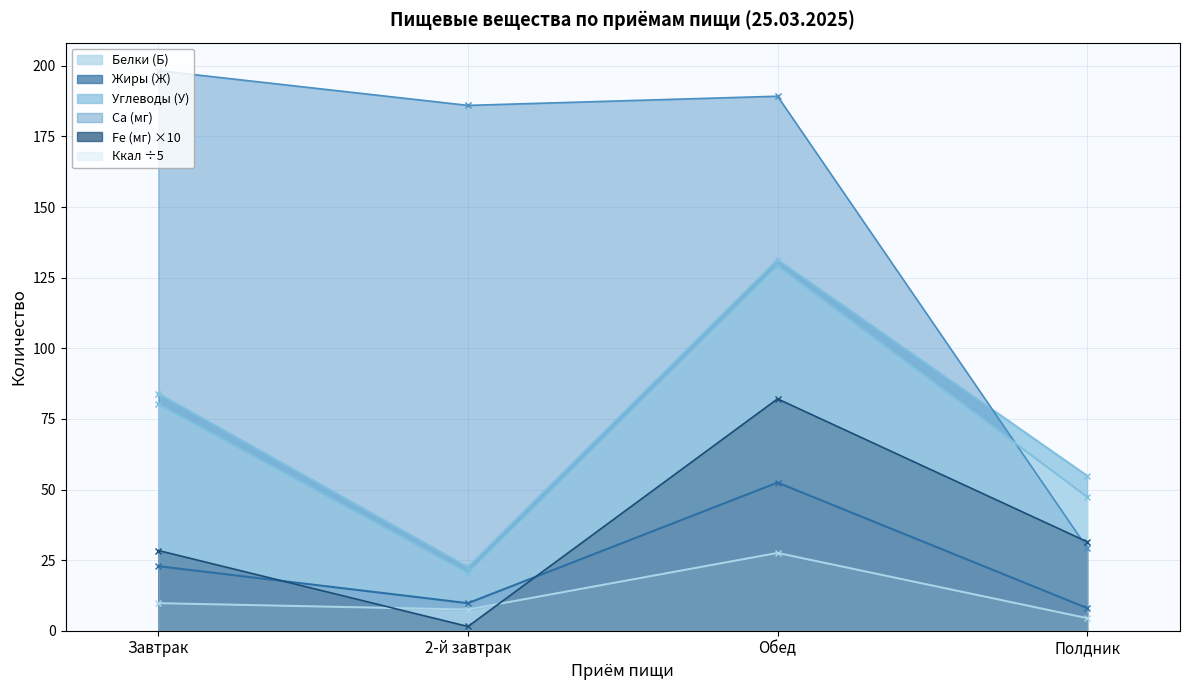

At which category does Белки (Б) reach its first local valley?

2-й завтрак